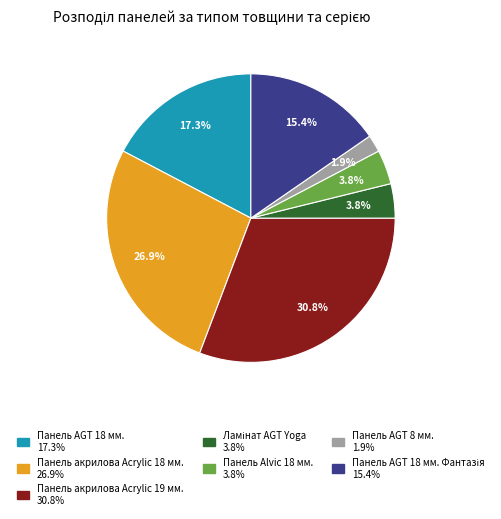

Does any single category account for the majority?

No